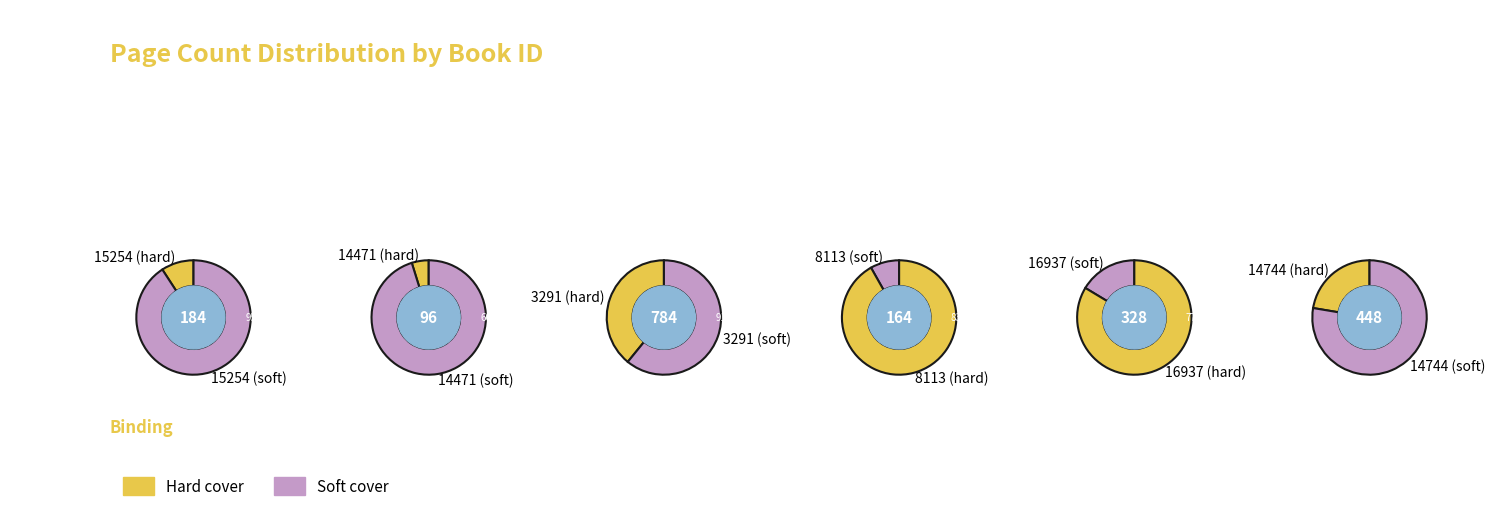

Combined, what portion of the pie is 15254 and 14471?

14.0%